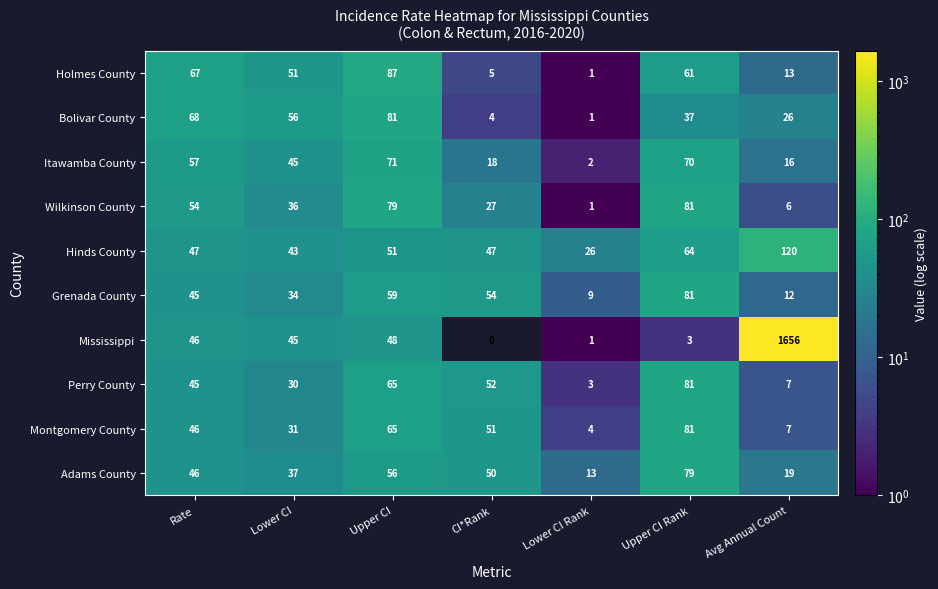

What is the total value across all series at CI*Rank?

308